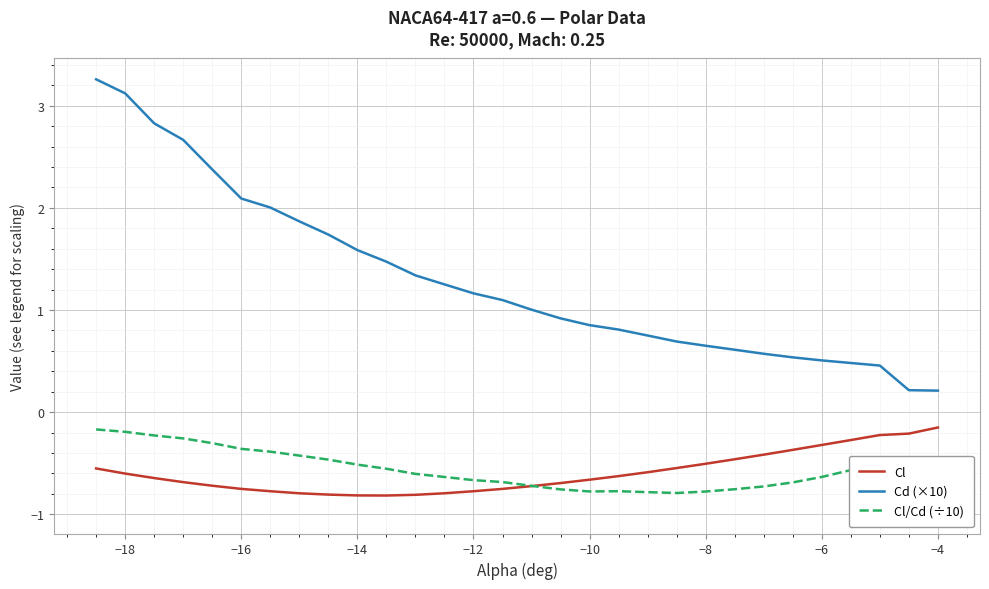

True or false: Cd (×10) and Cl intersect in this chart.

False